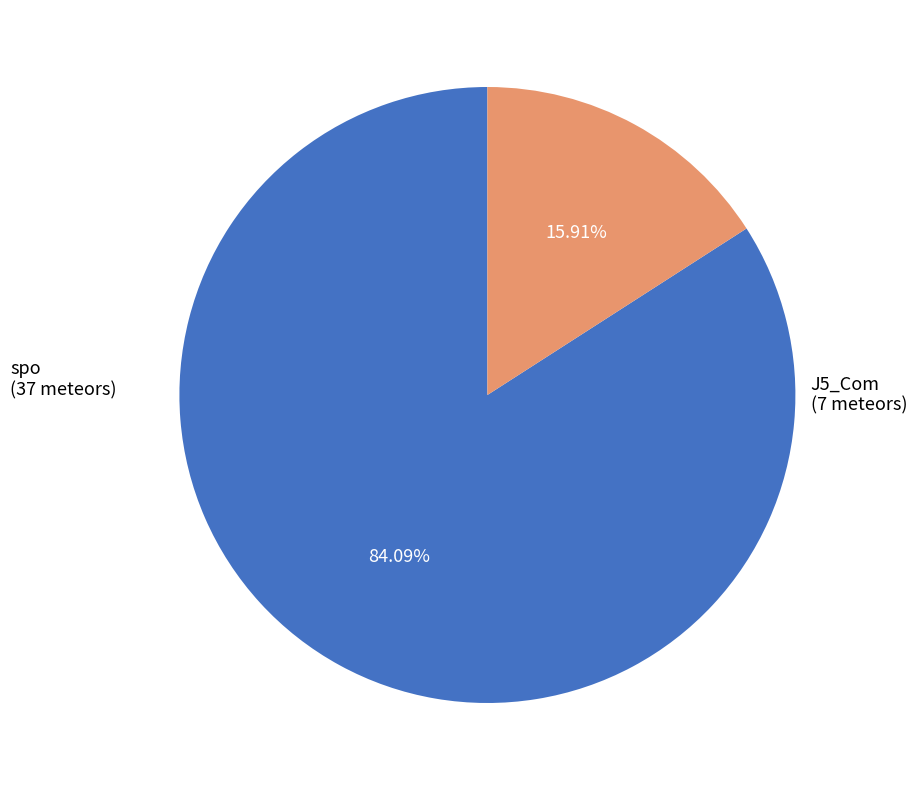

To the nearest percent, what portion does spo represent?

84%